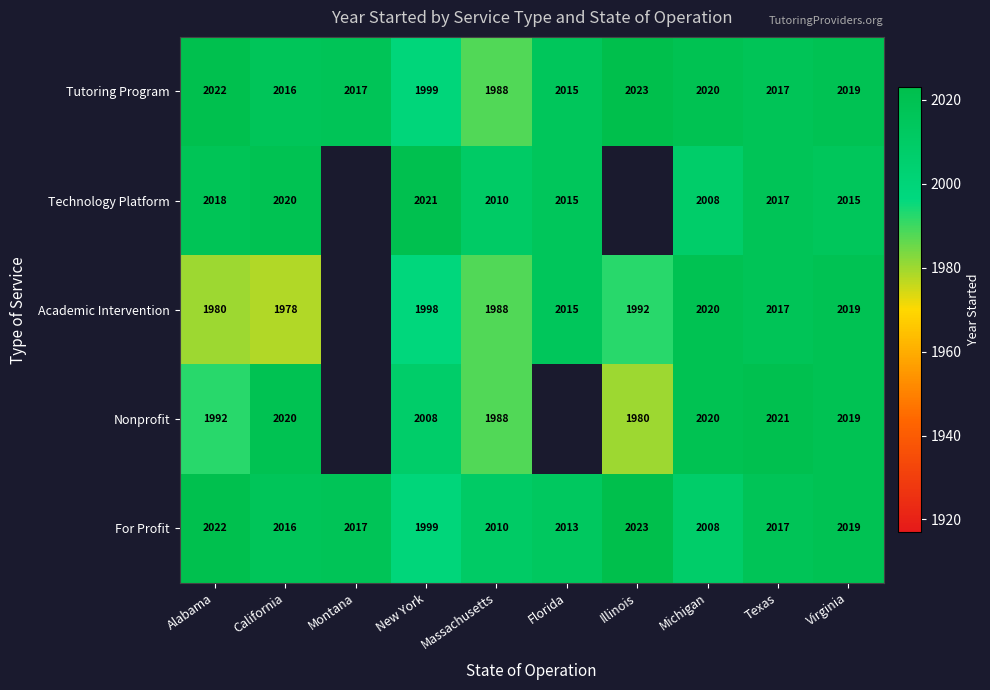

What is the total value across all series at New York?

10025